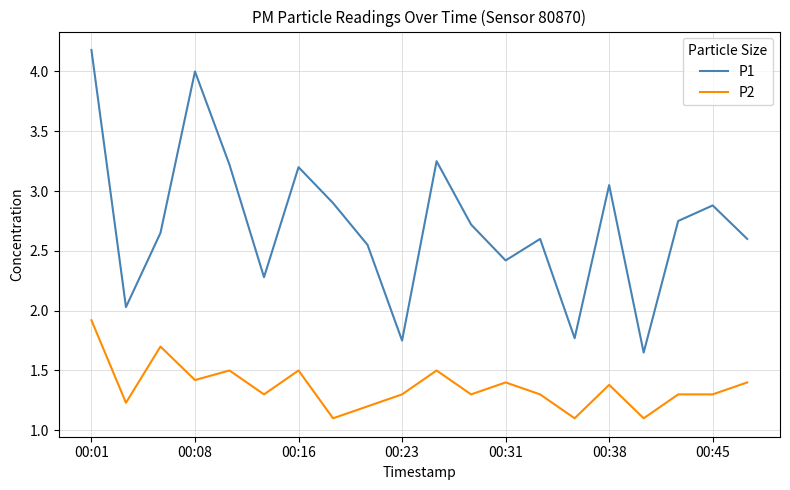

What is the greatest value displayed?

4.2